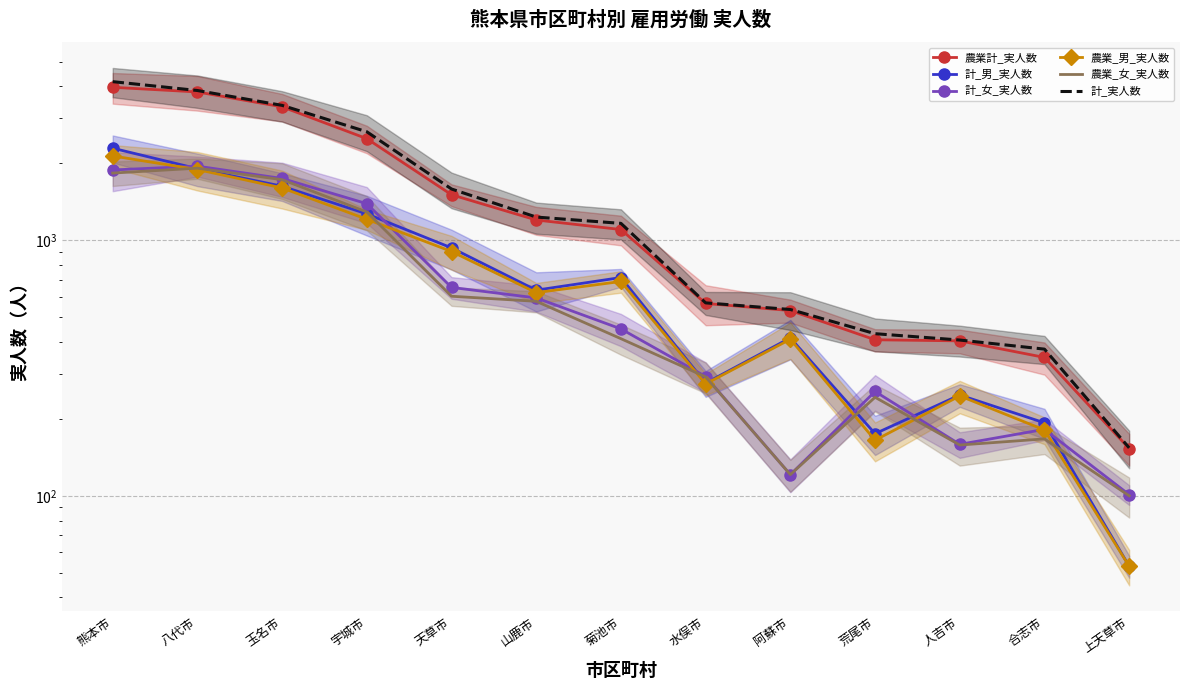

What is the spread (max minus min) of values at 人吉市?

249